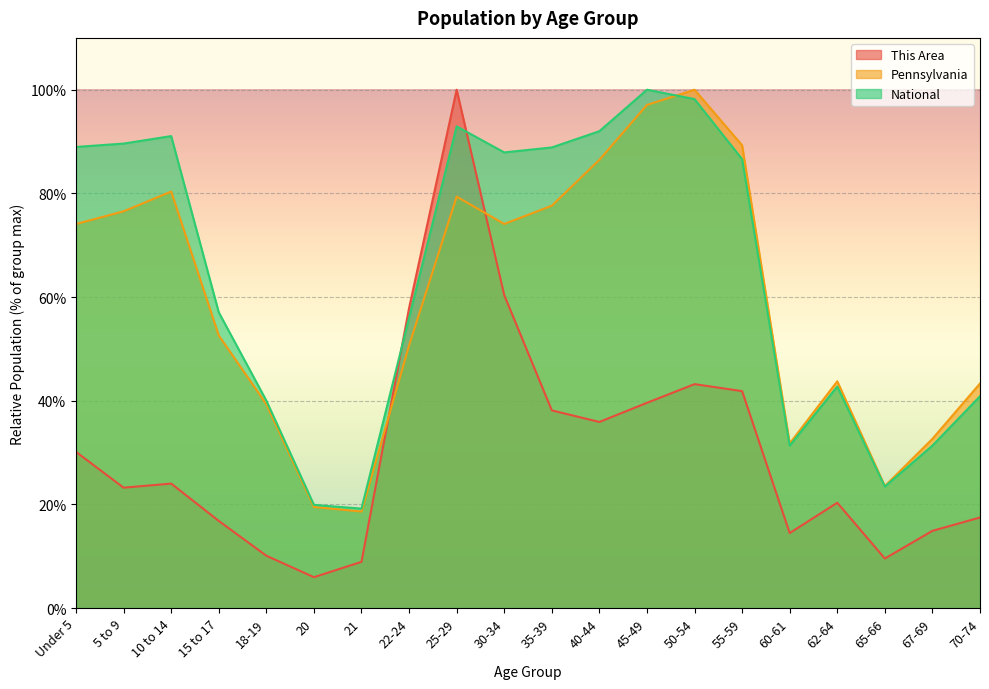

How many values in the Pennsylvania series exceed 74?

10